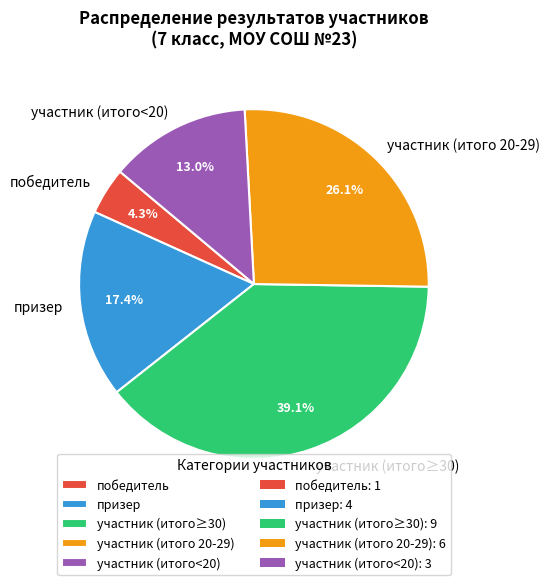

Which category has the smallest portion of the pie?

победитель